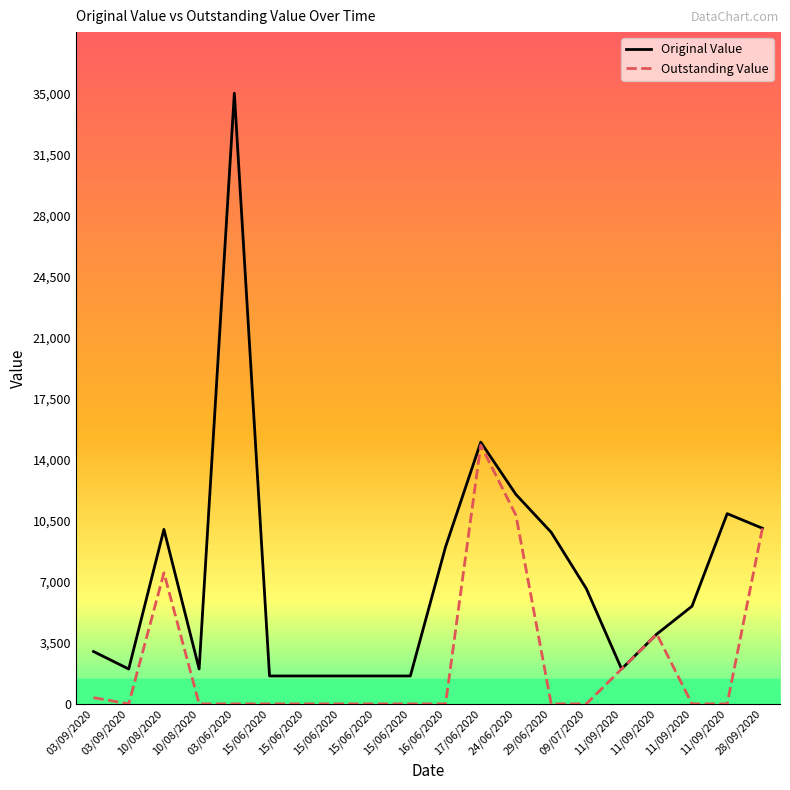

At how many categories does at least one series exceed 29003?

1